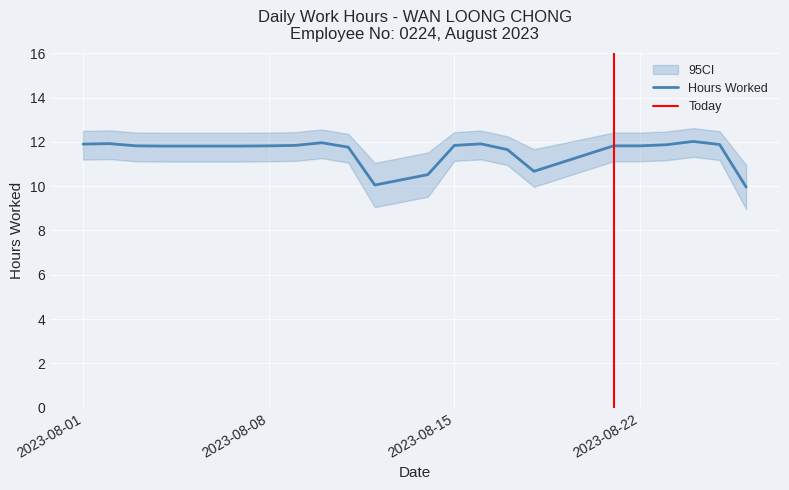

What is the sum of the values at 3 and 14?

22.3